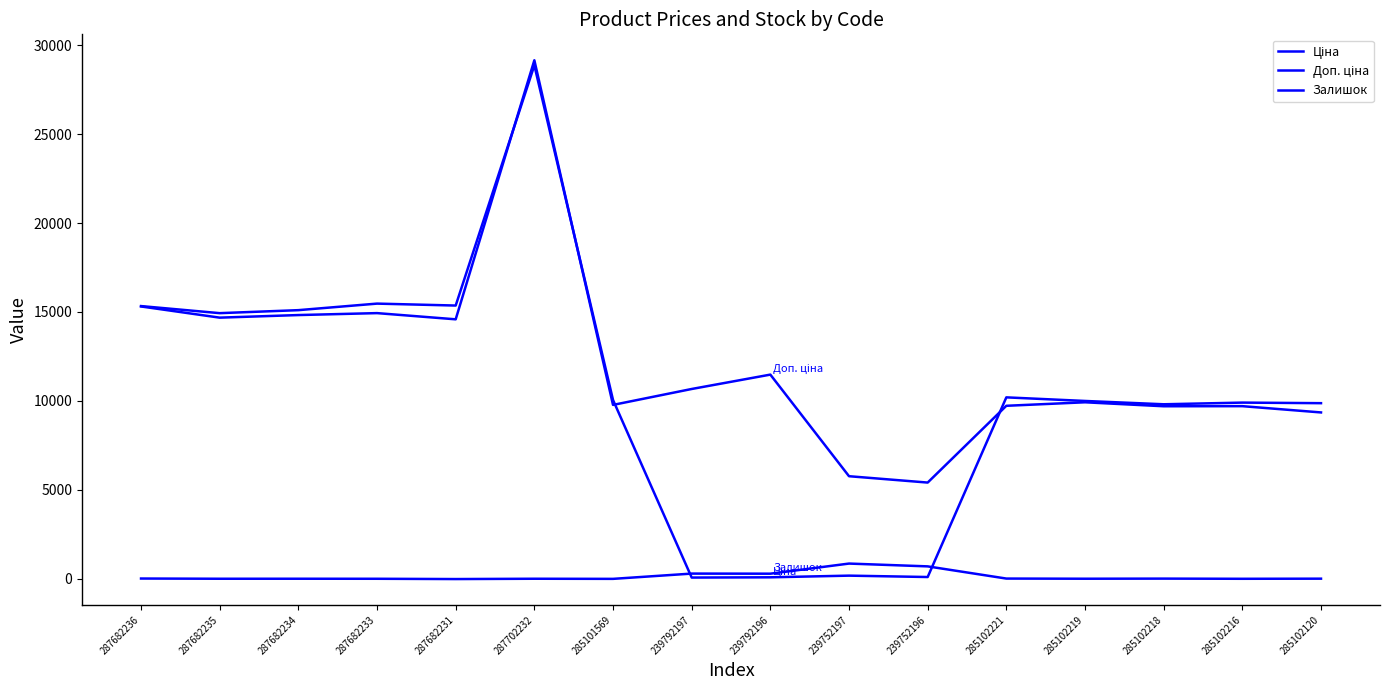

Which series has the largest total across all categories?

Доп. ціна